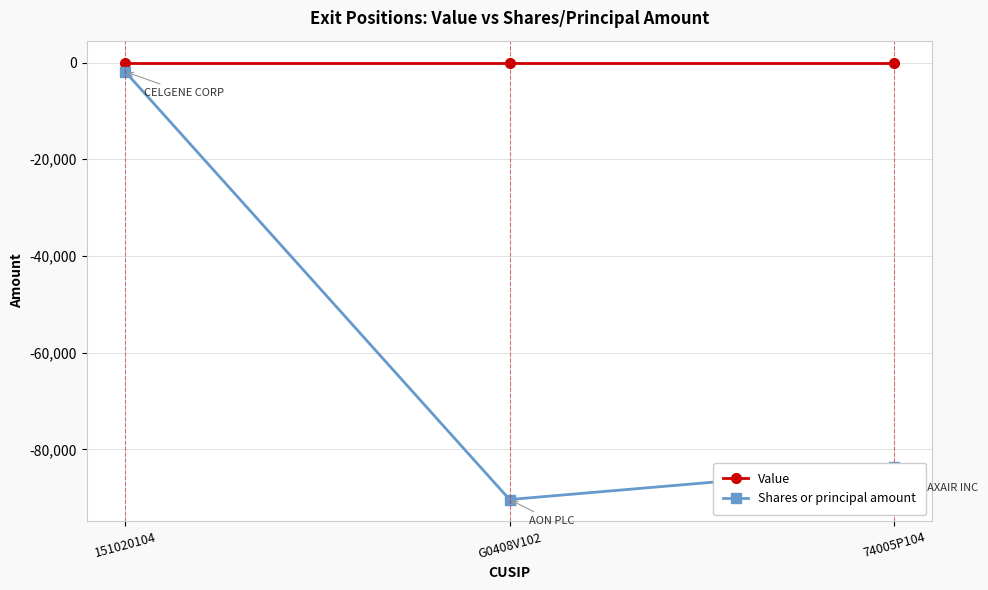

Count the number of data series in this chart.

2